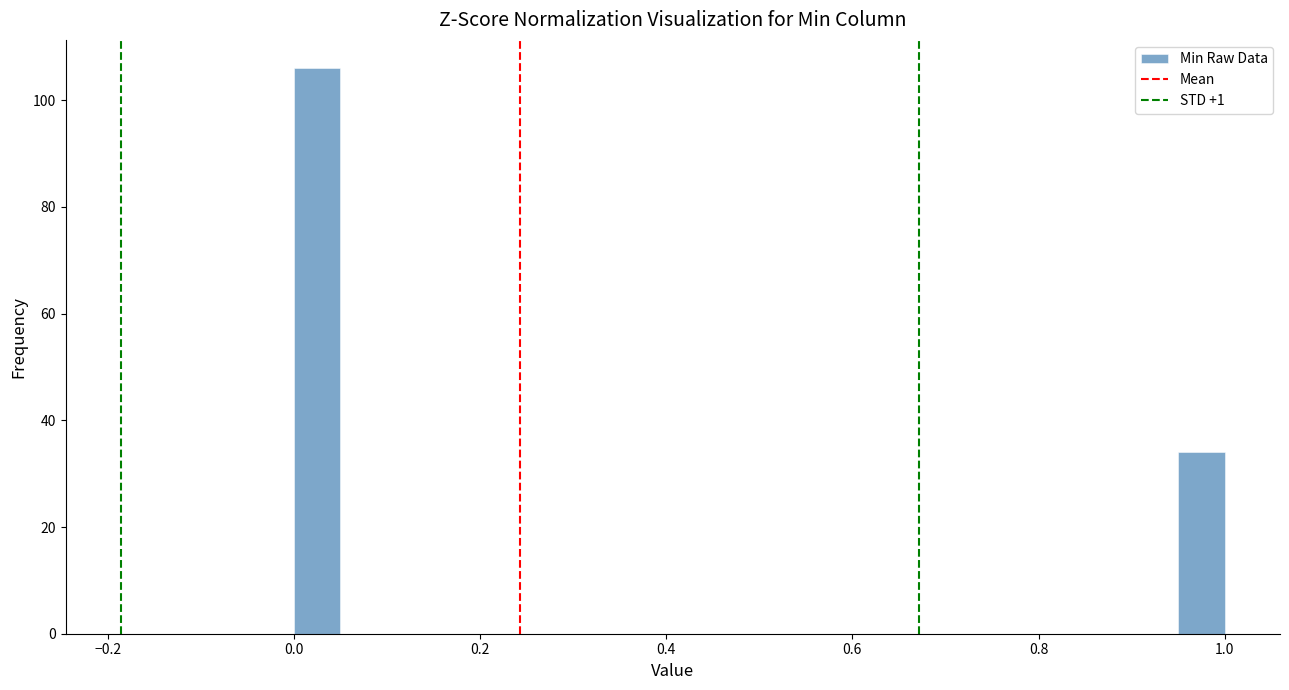

Around what value on the x-axis is the tallest bar? Give the approximate position of its centre, as read against the axis.

0.02